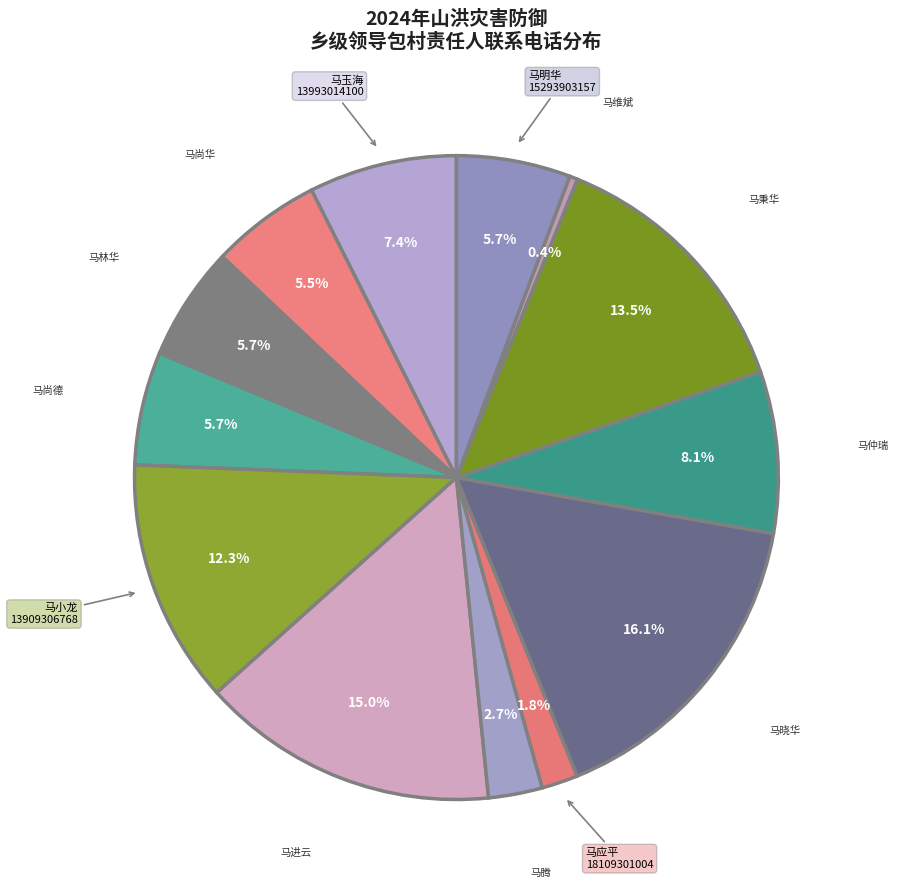

How many segments does this pie chart have?

13